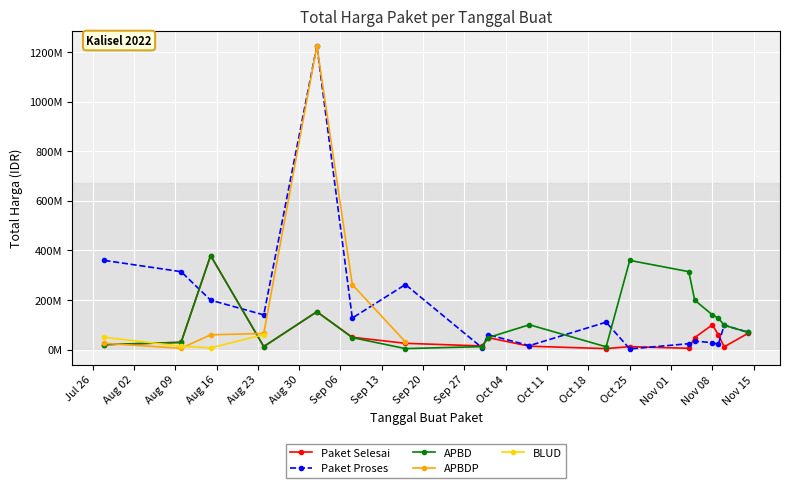

After their last crossing, which series has the higher values: APBDP or Paket Proses?

Paket Proses